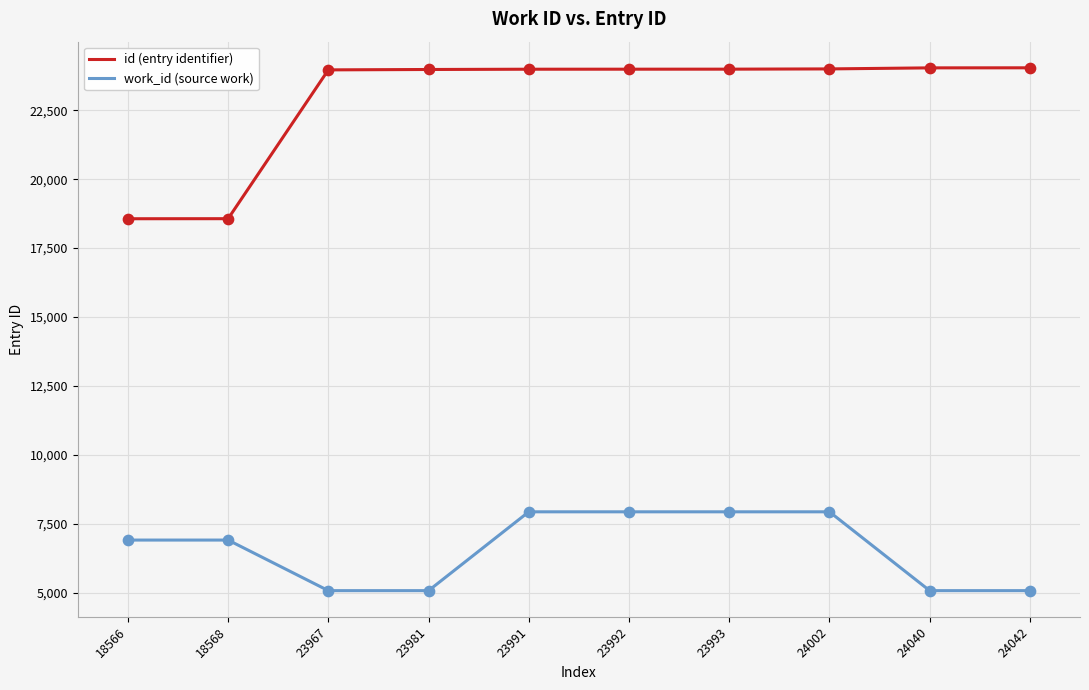

What are all the series names shown in the legend?

id (entry identifier), work_id (source work)